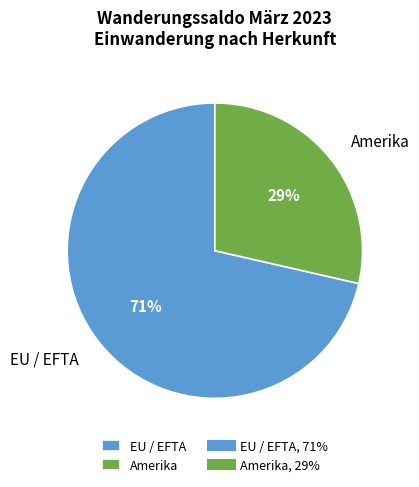

Between Amerika and EU / EFTA, which is larger?

EU / EFTA